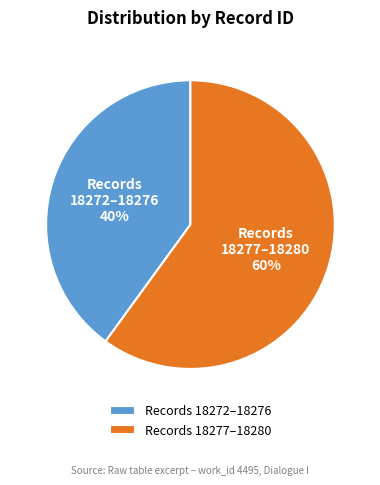

True or false: Records 18272–18276 40% accounts for 28% of the total.

False